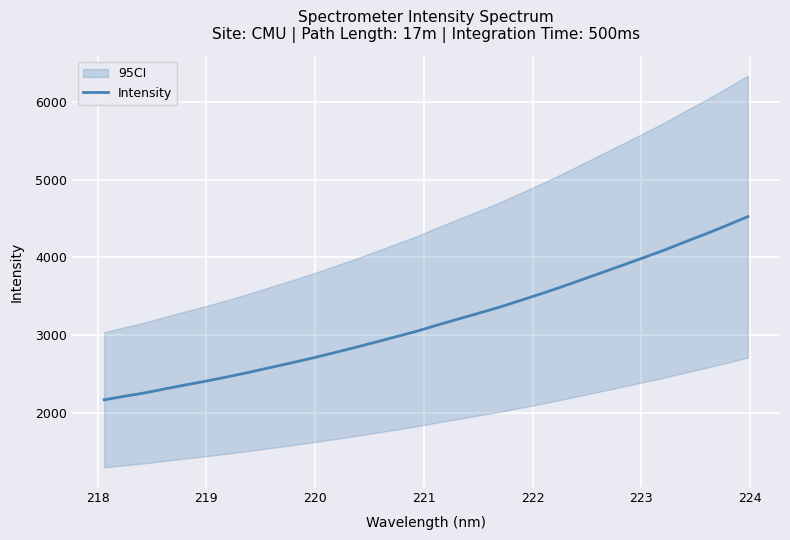

Does the chart display data point markers on the line(s)?

No